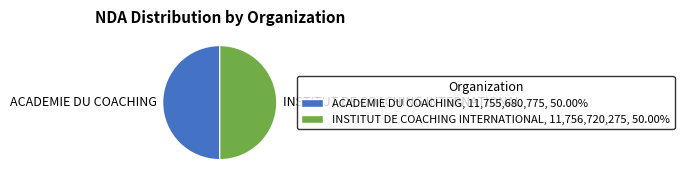

True or false: INSTITUT DE COACHING INTERNATIONAL accounts for 38% of the total.

False